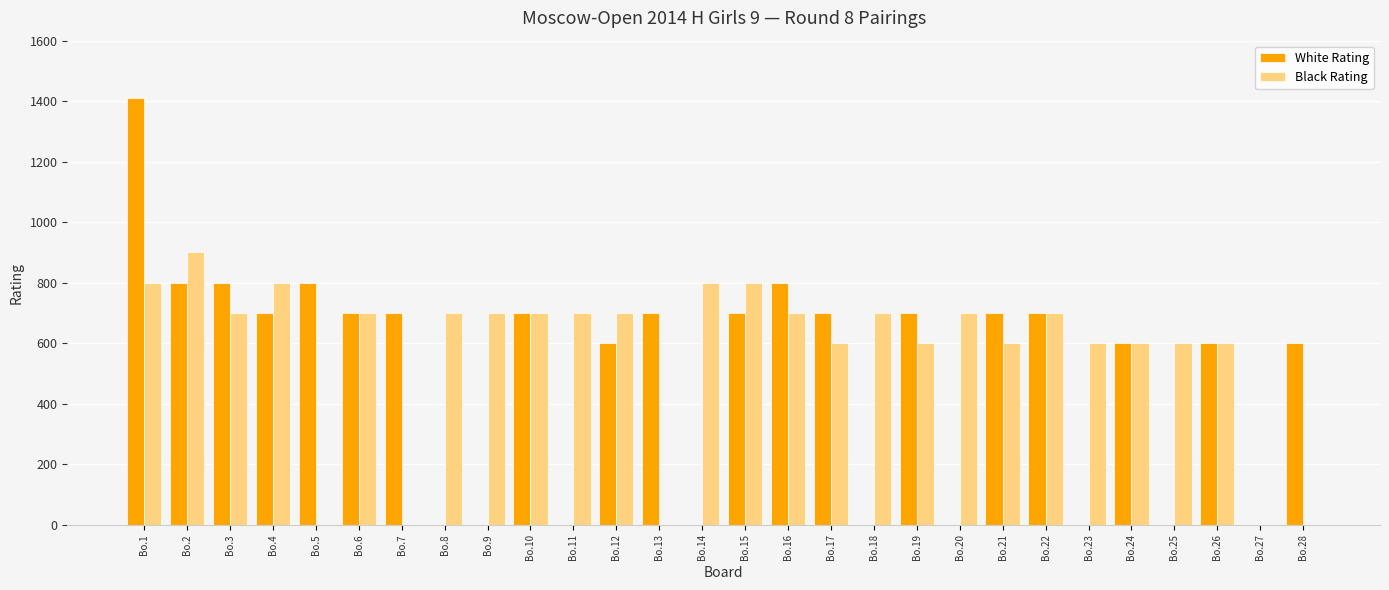

At which category is the sum across all series the highest?

Bo.1